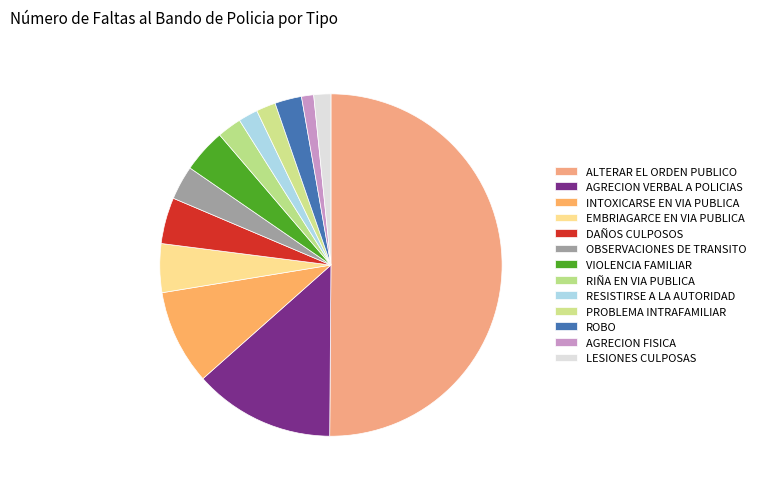

To the nearest percent, what is the average slice percentage?

8%